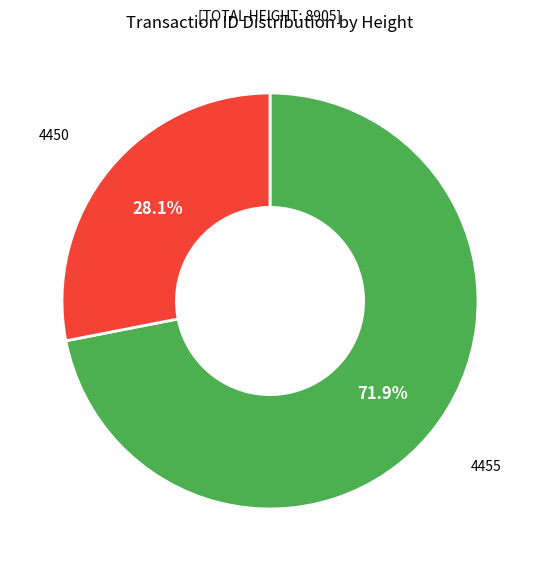

How many slices are in this pie chart?

2